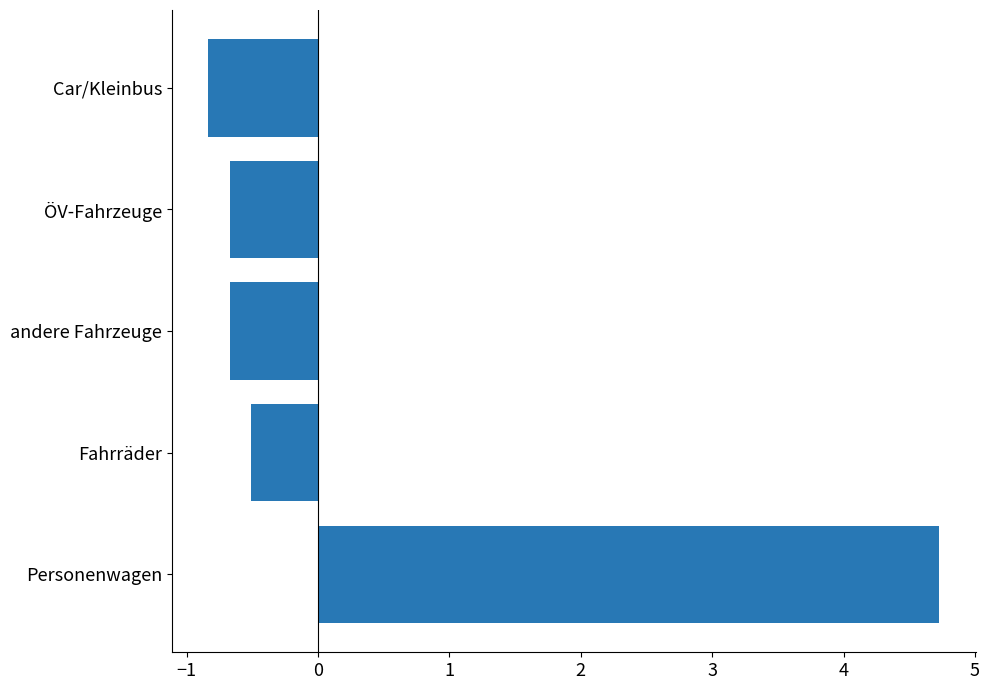

What is the average value?

0.4